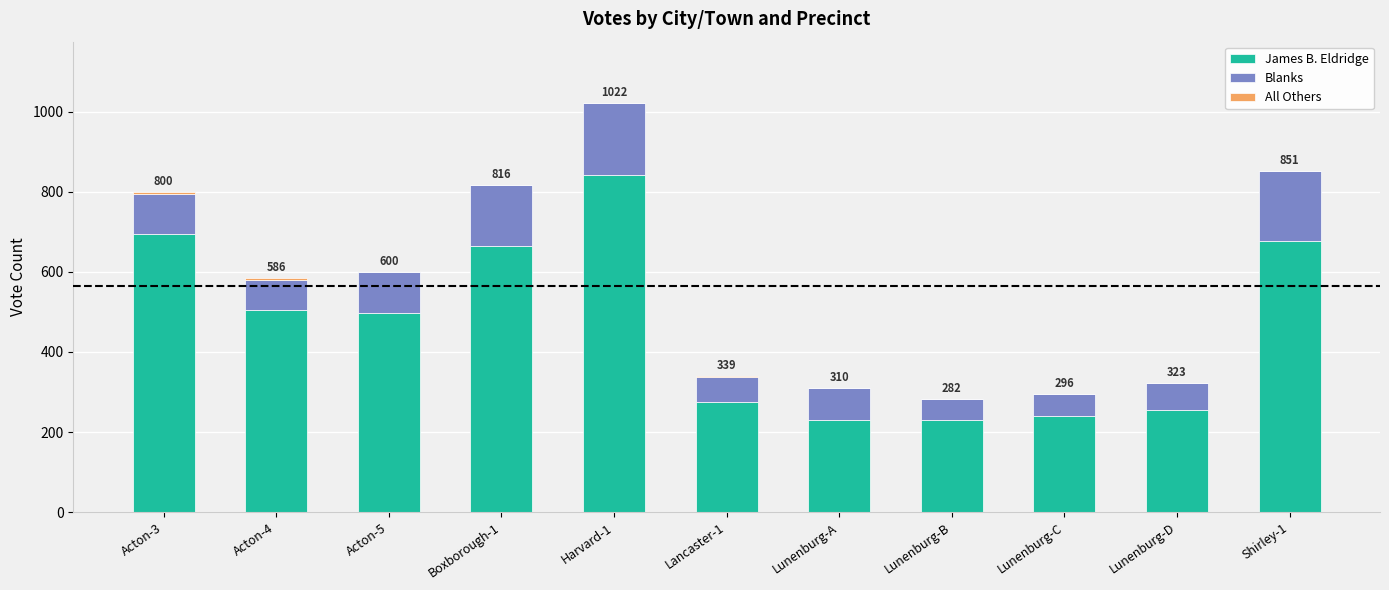

What is the highest value of the James B. Eldridge series?

843